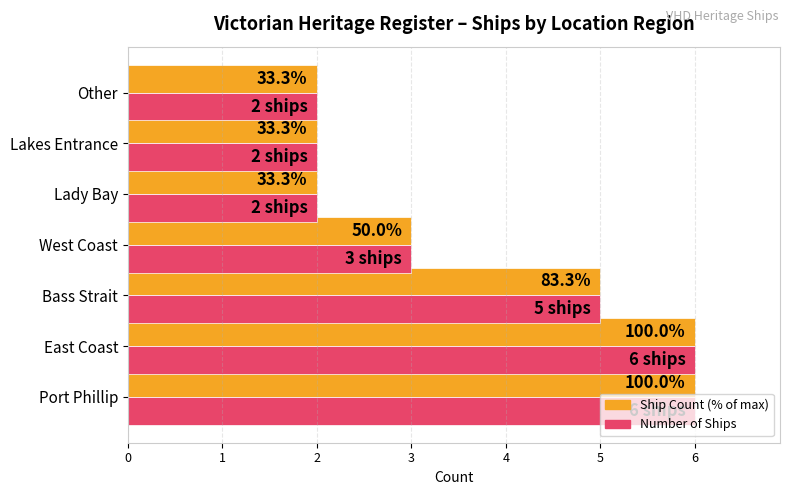

What is the value of the Ship Count bar at the 3rd from the left?

5